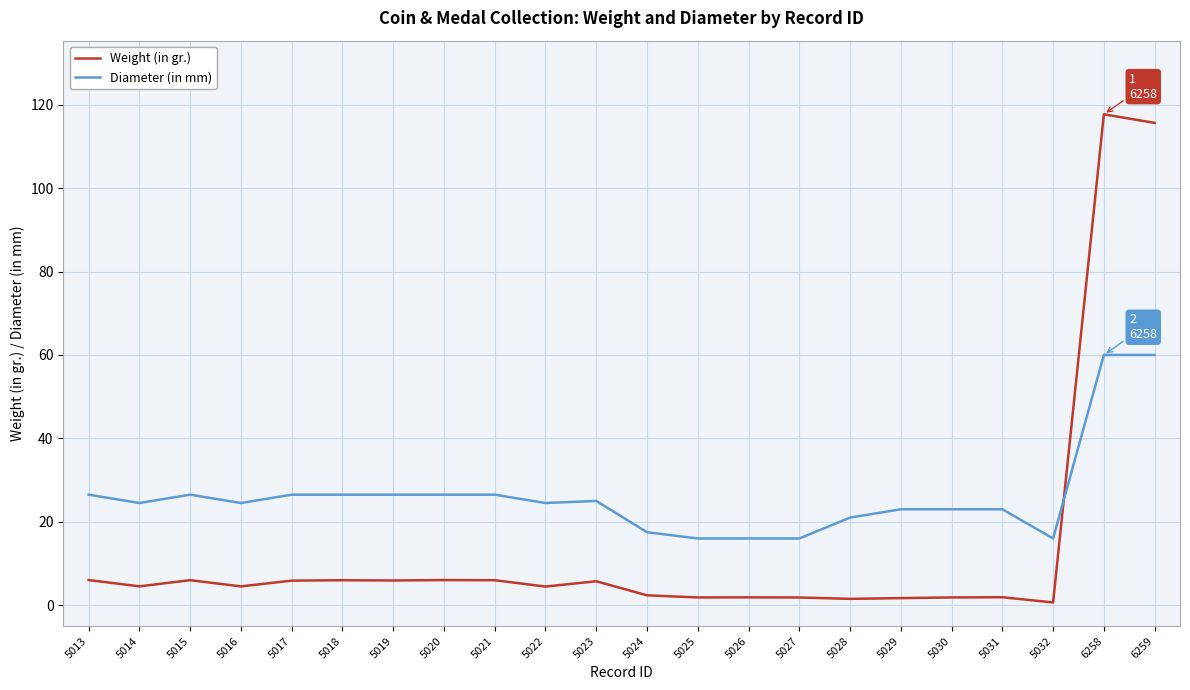

Which series has the widest spread of values?

Weight (in gr.)